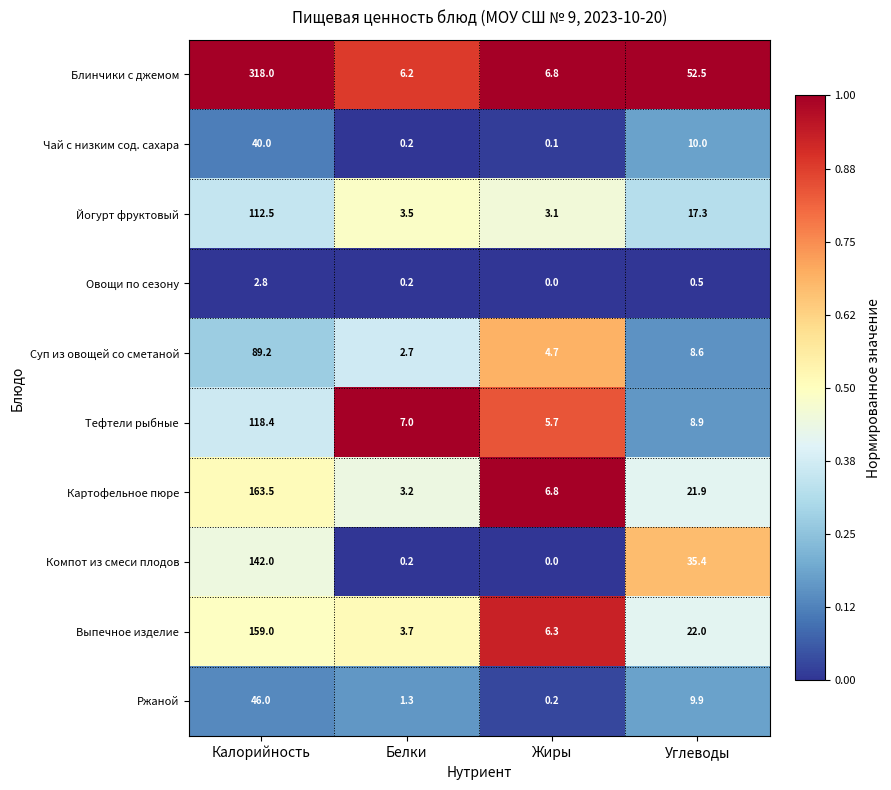

What value does the Компот из смеси плодов series have at Углеводы?

35.4